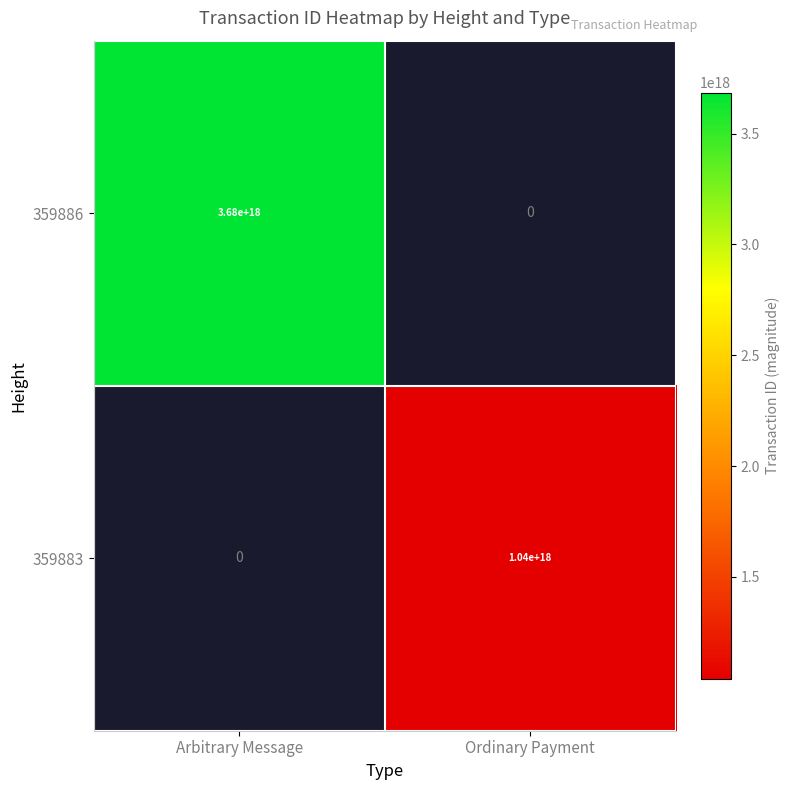

What is the minimum value shown in the chart?

1040802610566157184.0